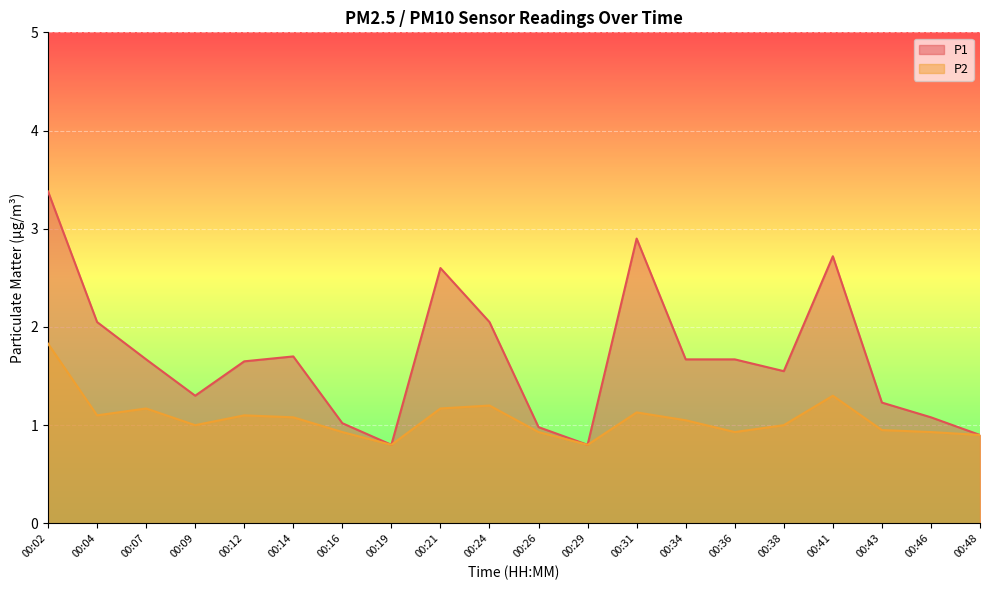

What is the total value across all series at 00:14?

2.8